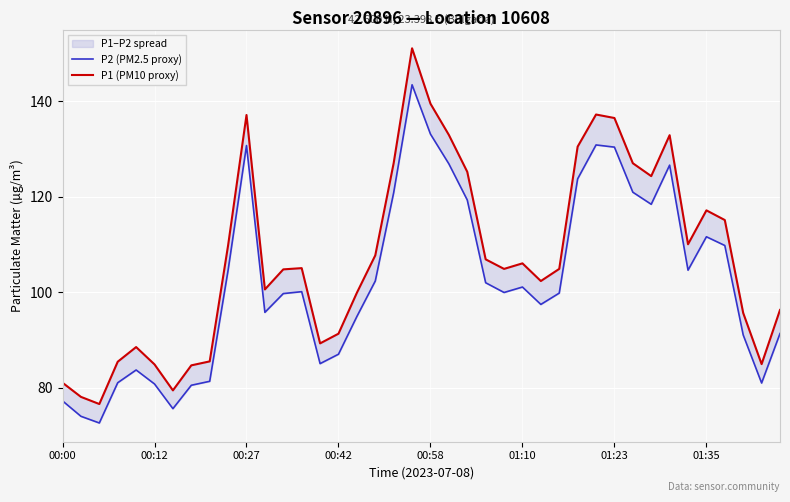

The value of P1 (PM10 proxy) at 01:10 is 154.2. True or false?

False